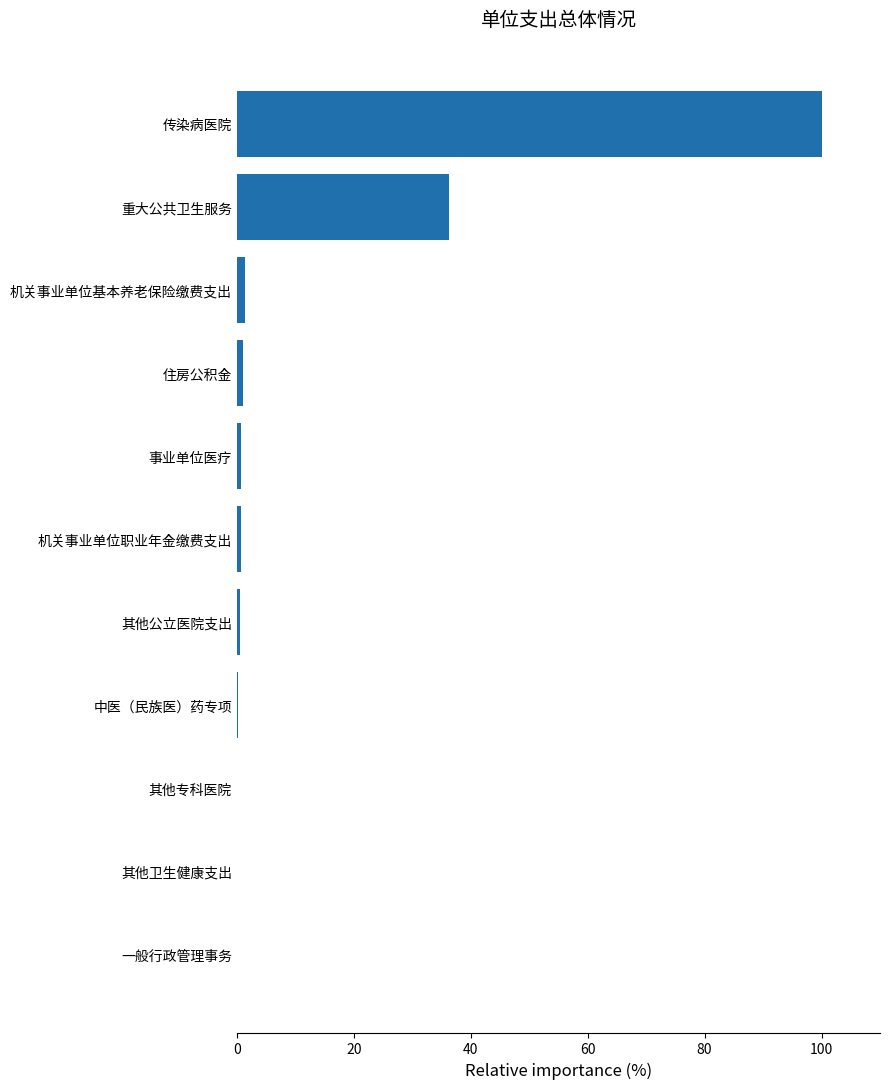

At which category does the chart reach its peak across all series?

传染病医院